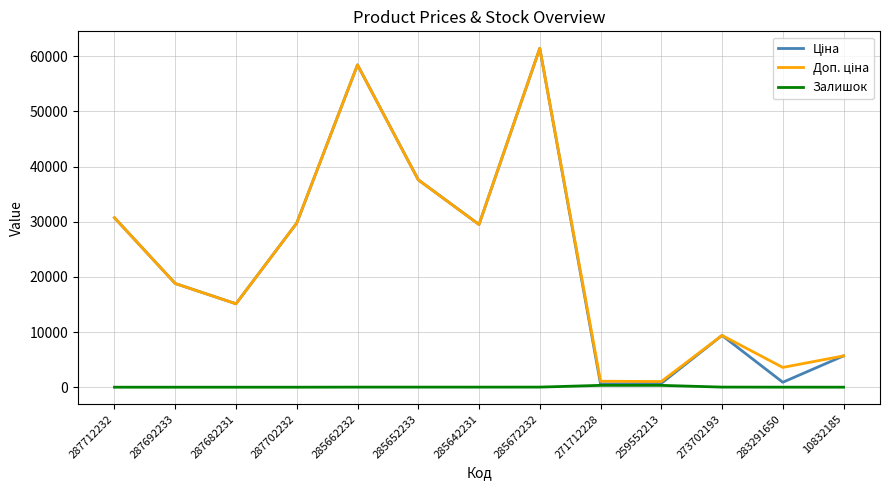

What is the highest value of the Залишок series?

334.0